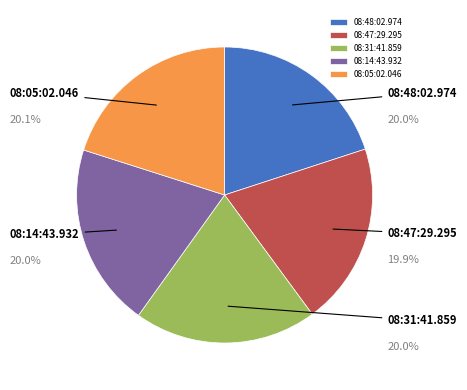

Count the number of slices in the pie.

5